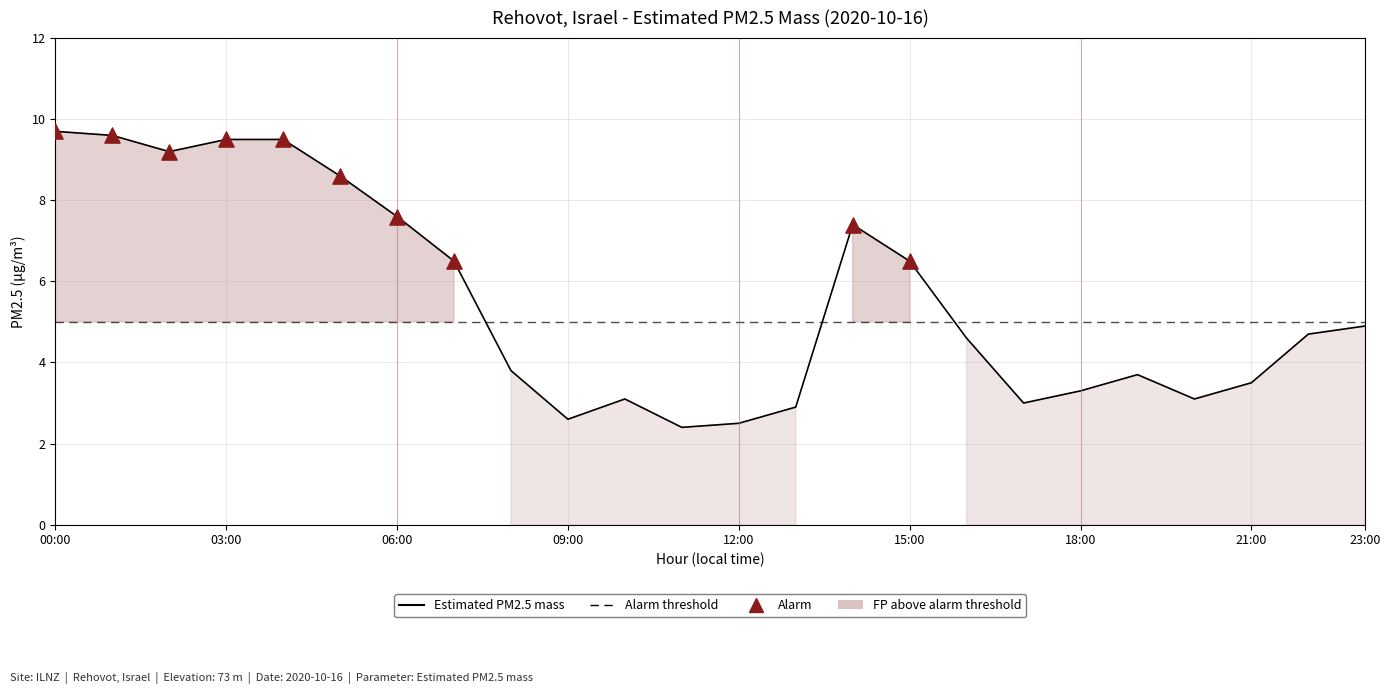

What is the change in value from 3 to 11?

-7.1